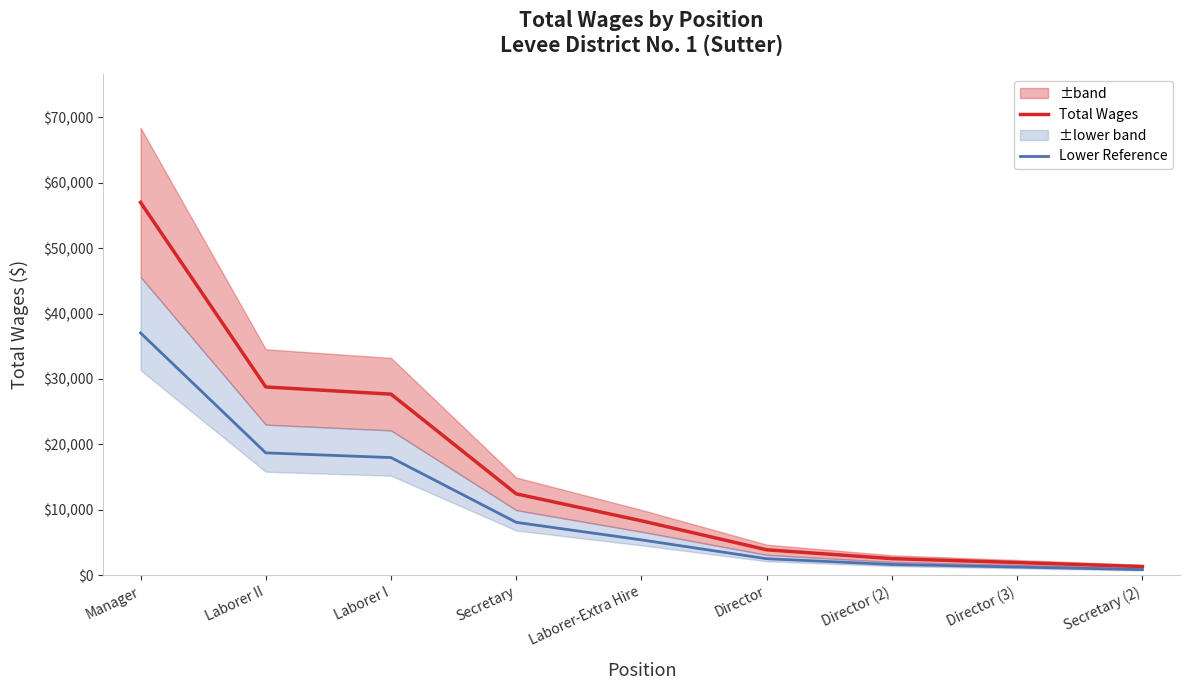

Which series changed the most between Manager and Laborer II?

Total Wages